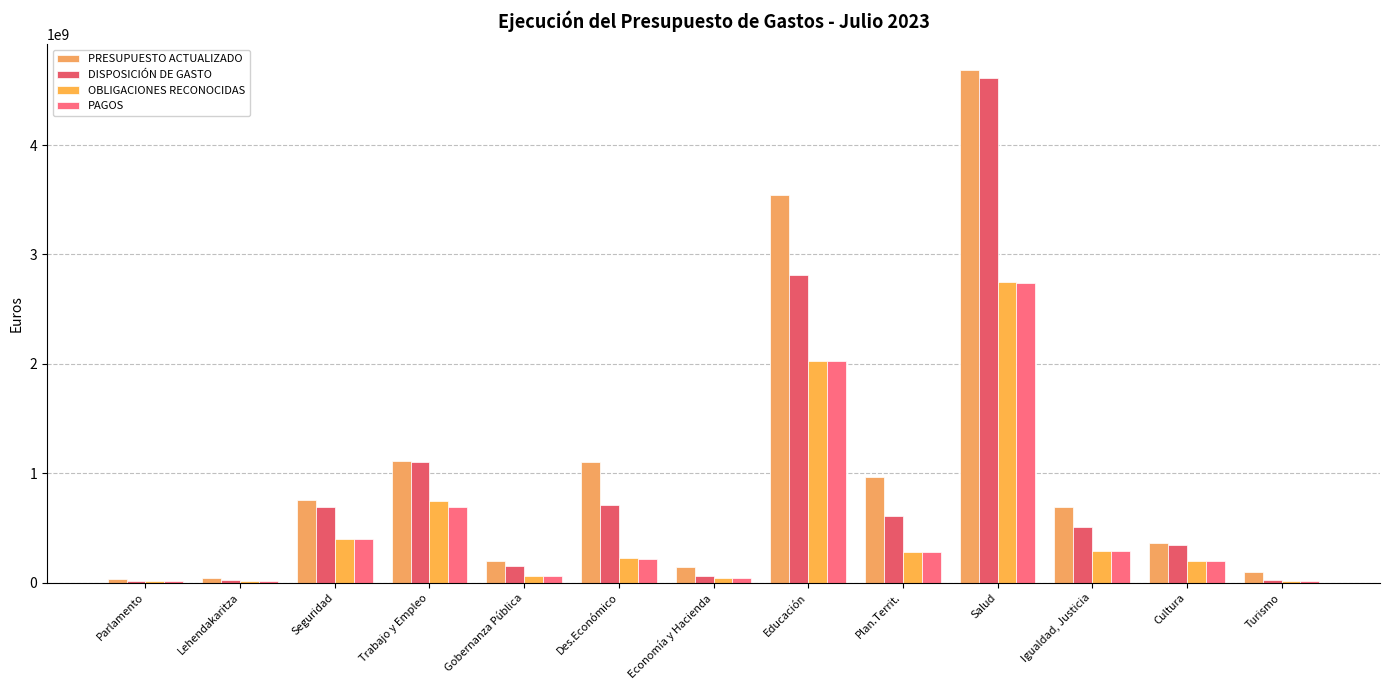

What is the label of the 1st bar from the right?

Turismo